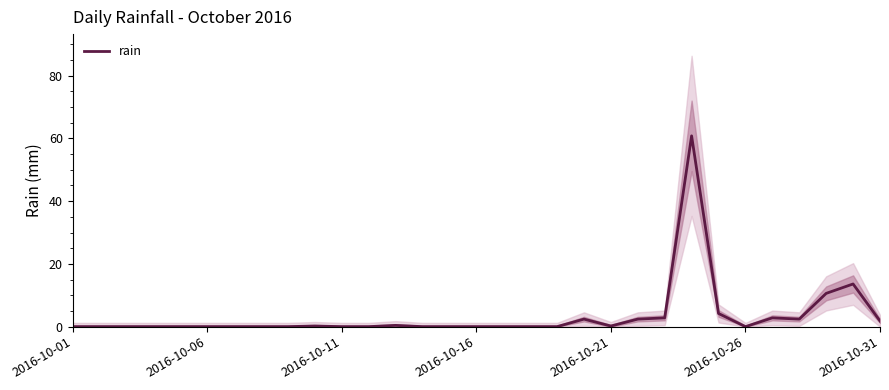

The rain series shows 0.2 at 2016-10-21. True or false?

True